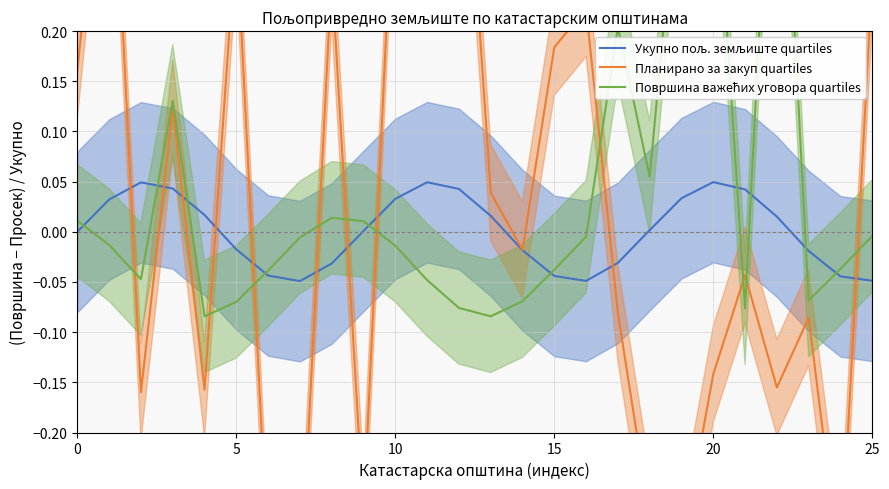

How many interior local valleys does the Површина важећих уговора quartiles series have?

6